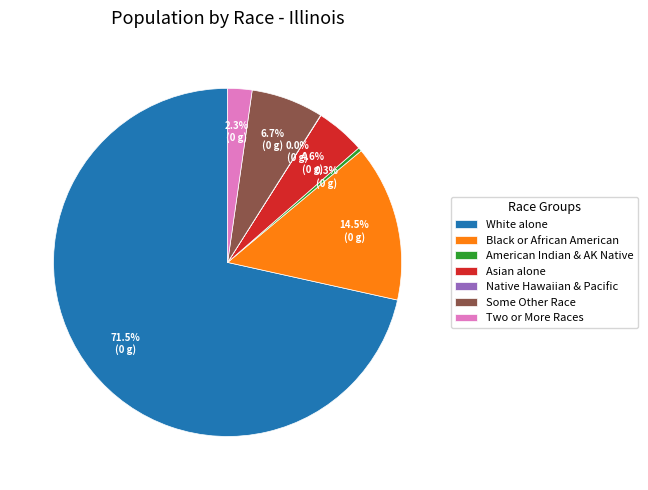

Which category has the biggest portion of the pie?

White alone